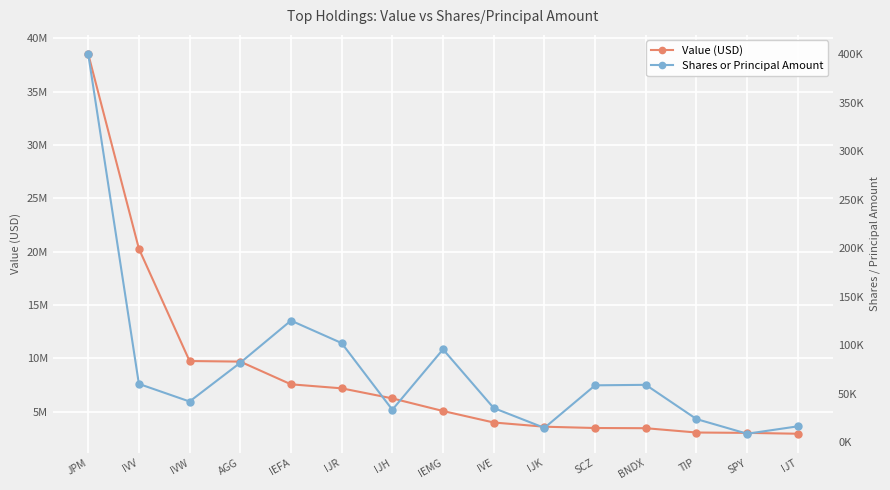

True or false: Shares or Principal Amount and Value (USD) cross at least once.

False